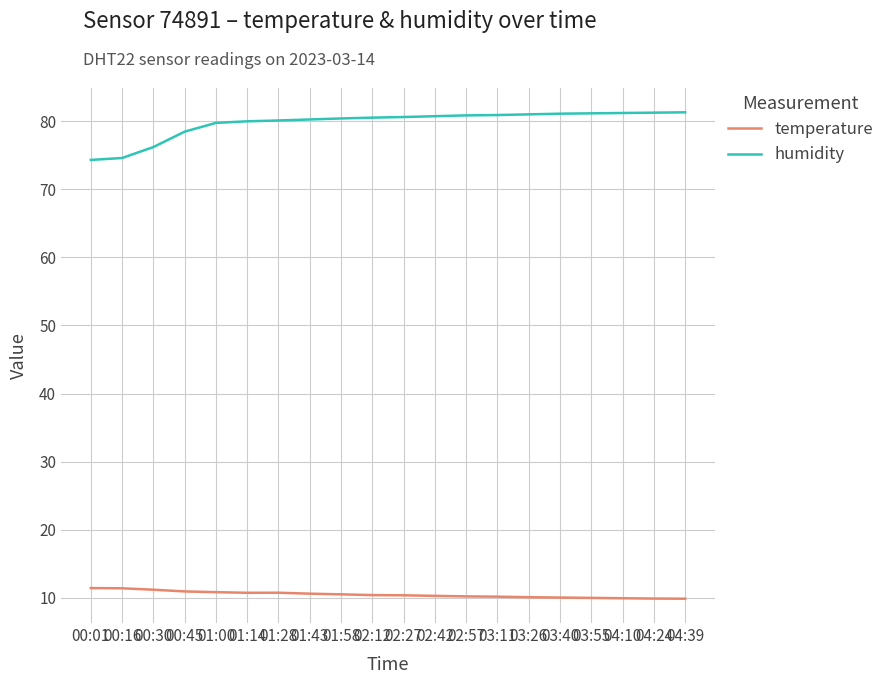

What is the minimum value shown in the chart?

9.9